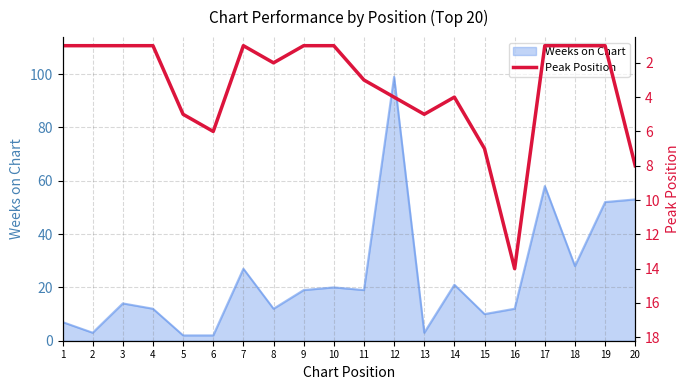

Is it true that Weeks on Chart equals 12 at 16?

True